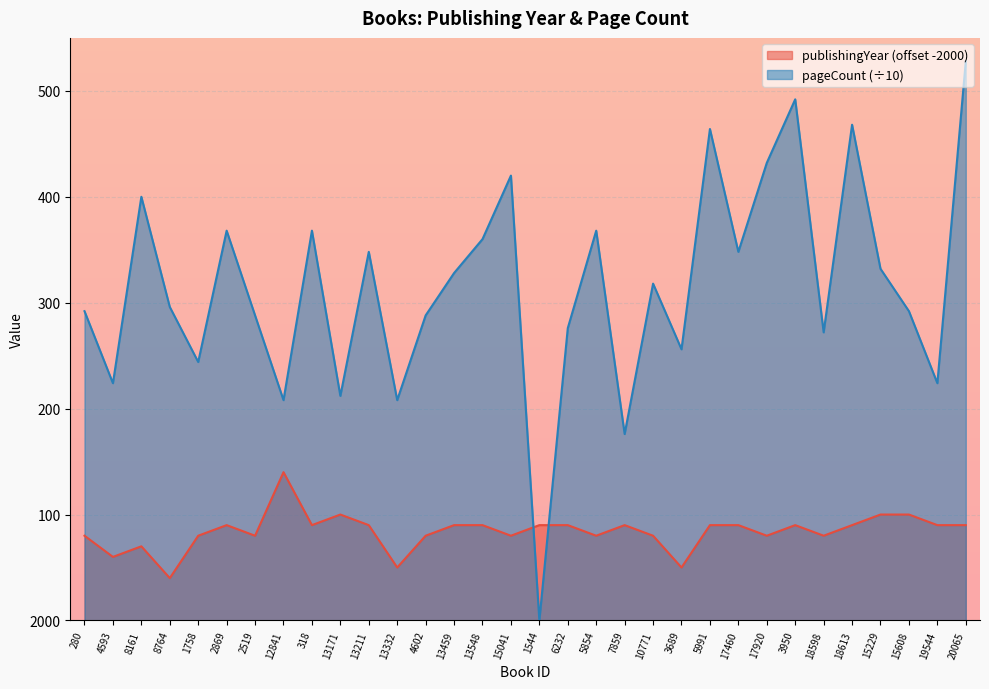

How many publishingYear values are between 8 and 9?

23